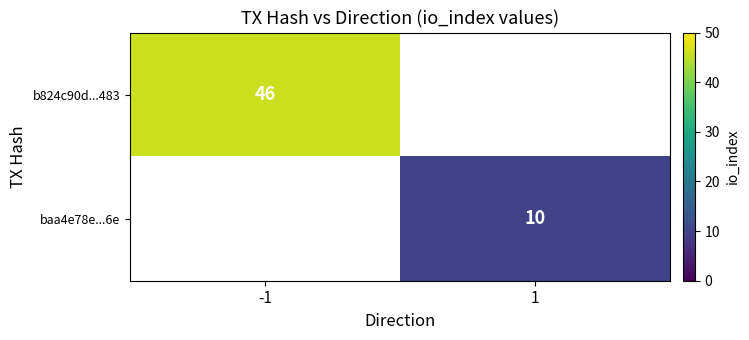

The b824c90d...483 series shows 46 at -1. True or false?

True